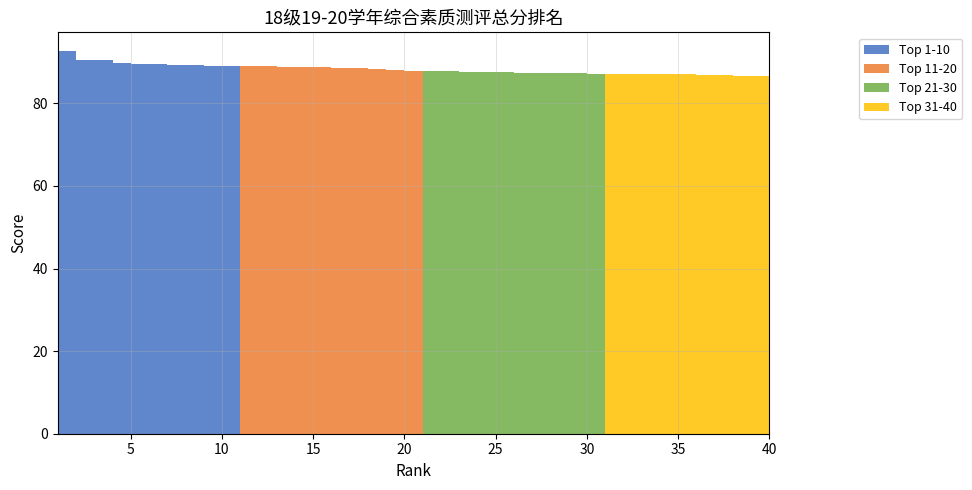

Reading right to left, extract all data points from this chart.

Top 1-10 Avg Score: 0.0	0.0	0.0	0.0	0.0	0.0	0.0	0.0	0.0	0.0	0.0	0.0	0.0	0.0	0.0	0.0	0.0	0.0	0.0	0.0	0.0	0.0	0.0	0.0	0.0	0.0	0.0	0.0	0.0	0.0	89.1	89.1	89.3	89.3	89.4	89.5	89.7	90.4	90.6	92.6
Top 11-20 Avg Score: 0.0	0.0	0.0	0.0	0.0	0.0	0.0	0.0	0.0	0.0	0.0	0.0	0.0	0.0	0.0	0.0	0.0	0.0	0.0	0.0	87.8	88.0	88.3	88.5	88.5	88.7	88.8	88.8	89.0	89.0	0.0	0.0	0.0	0.0	0.0	0.0	0.0	0.0	0.0	0.0
Top 21-30 Avg Score: 0.0	0.0	0.0	0.0	0.0	0.0	0.0	0.0	0.0	0.0	87.2	87.3	87.4	87.4	87.5	87.5	87.5	87.7	87.7	87.8	0.0	0.0	0.0	0.0	0.0	0.0	0.0	0.0	0.0	0.0	0.0	0.0	0.0	0.0	0.0	0.0	0.0	0.0	0.0	0.0
Top 31-40 Avg Score: 86.4	86.5	86.6	86.9	86.9	87.0	87.0	87.0	87.2	87.2	0.0	0.0	0.0	0.0	0.0	0.0	0.0	0.0	0.0	0.0	0.0	0.0	0.0	0.0	0.0	0.0	0.0	0.0	0.0	0.0	0.0	0.0	0.0	0.0	0.0	0.0	0.0	0.0	0.0	0.0